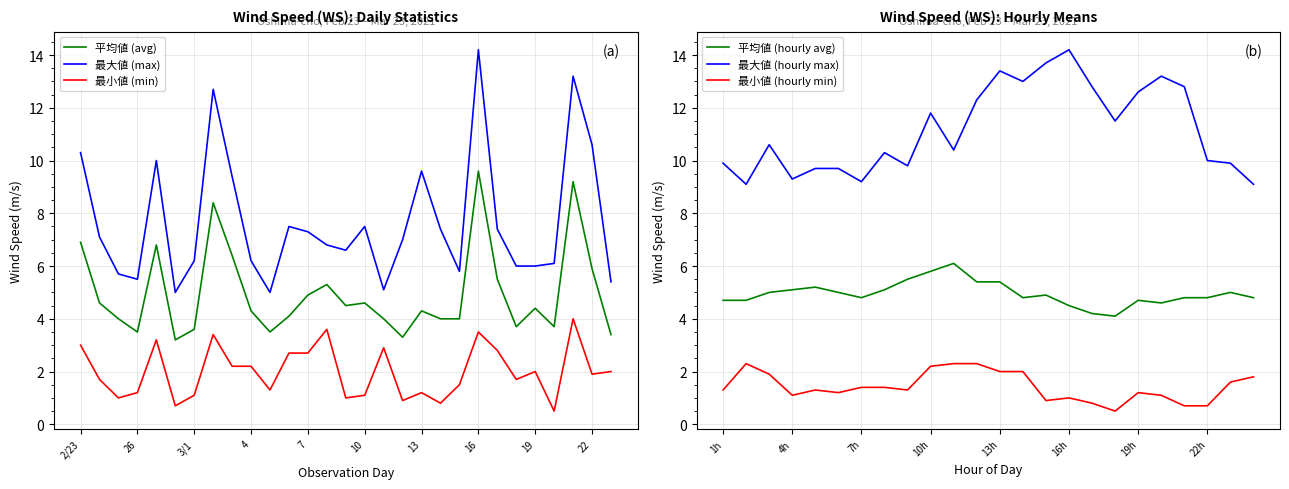

What is the highest value of the 最小値 (min) series?

4.0